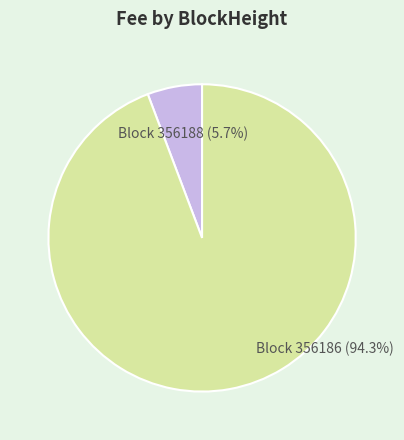

What is the smallest slice in the pie chart?

356188